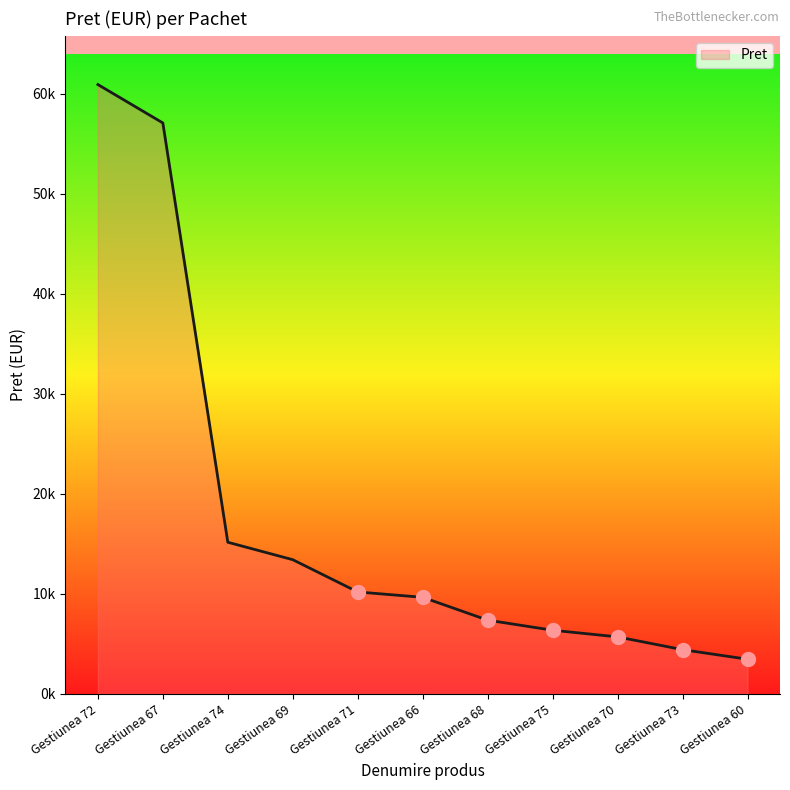

True or false: there are more than 0 points higher than both neighbors.

False